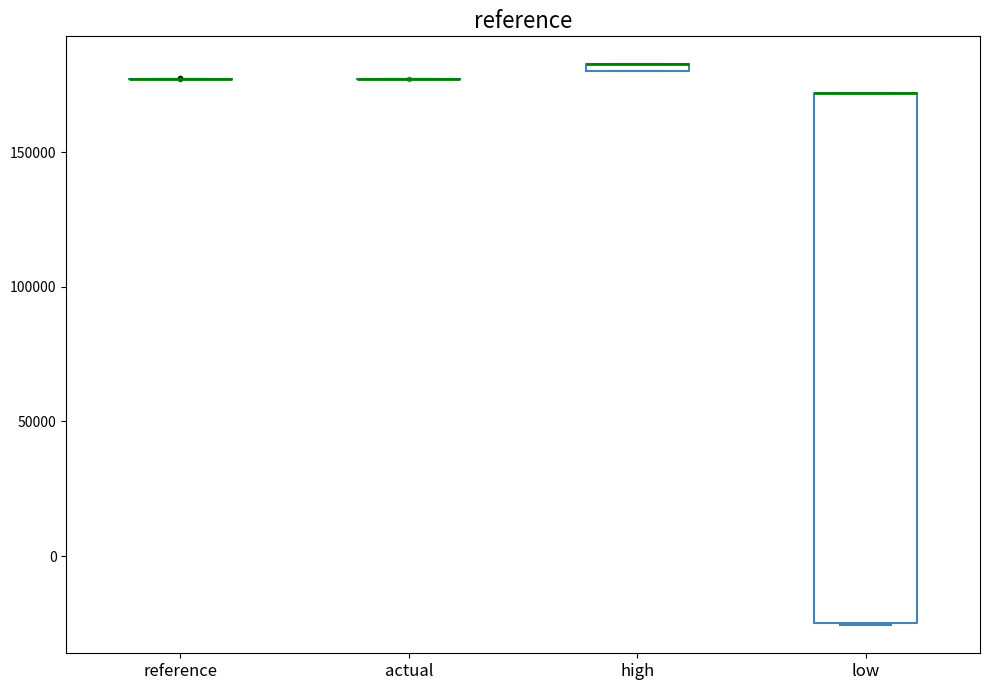

Which box is the tallest, from its lower edge to its upper edge?

low